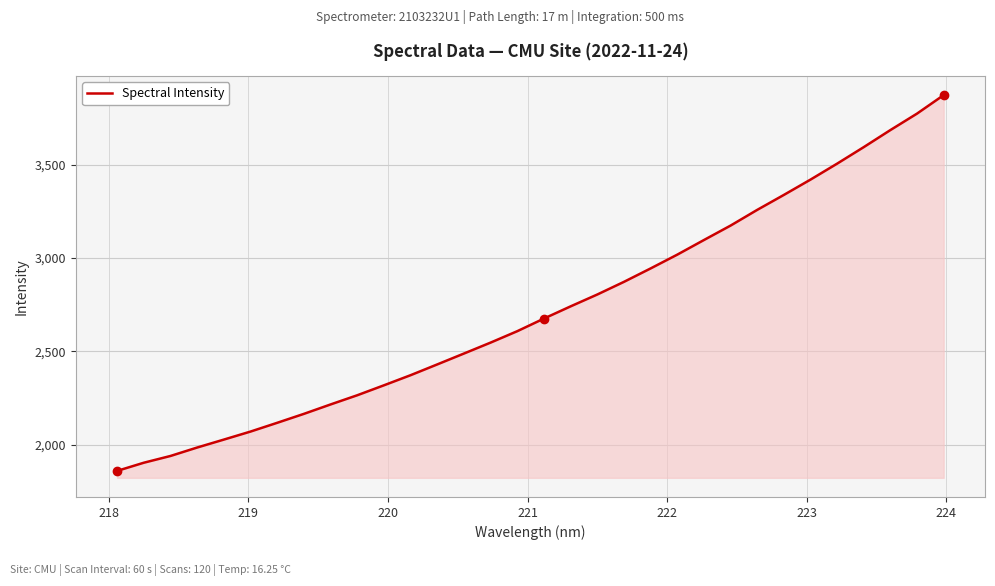

What is the minimum value shown in the chart?

1859.3